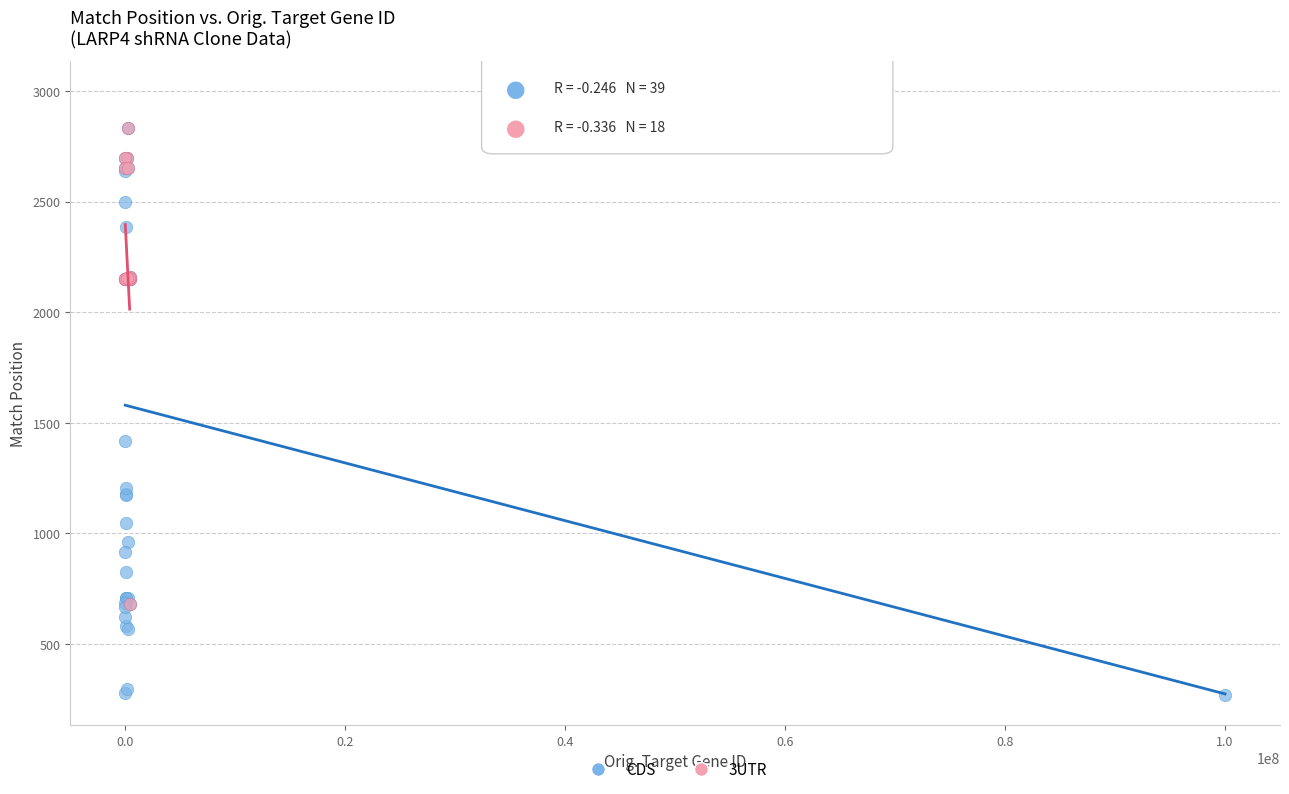

Which series has the largest Y range (max minus min)?

CDS